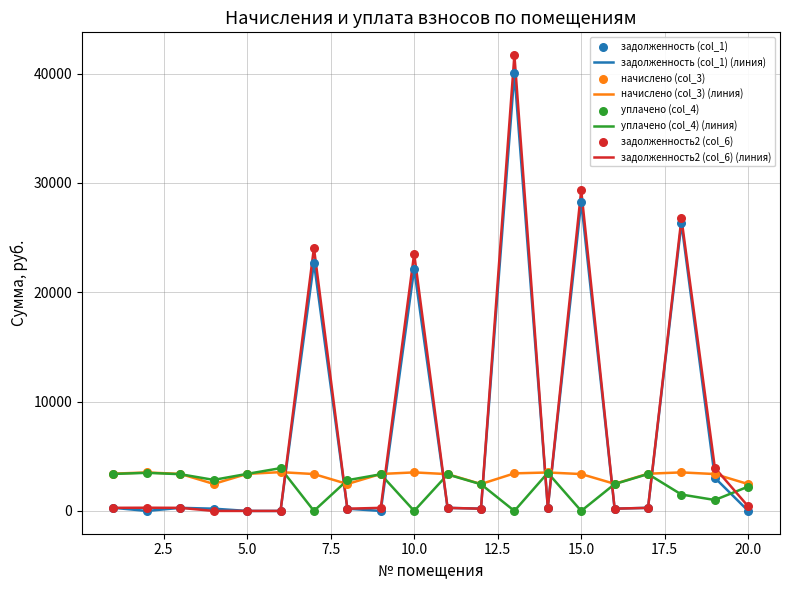

Which series has the largest total across all categories?

задолженность2 (col_6) (линия)